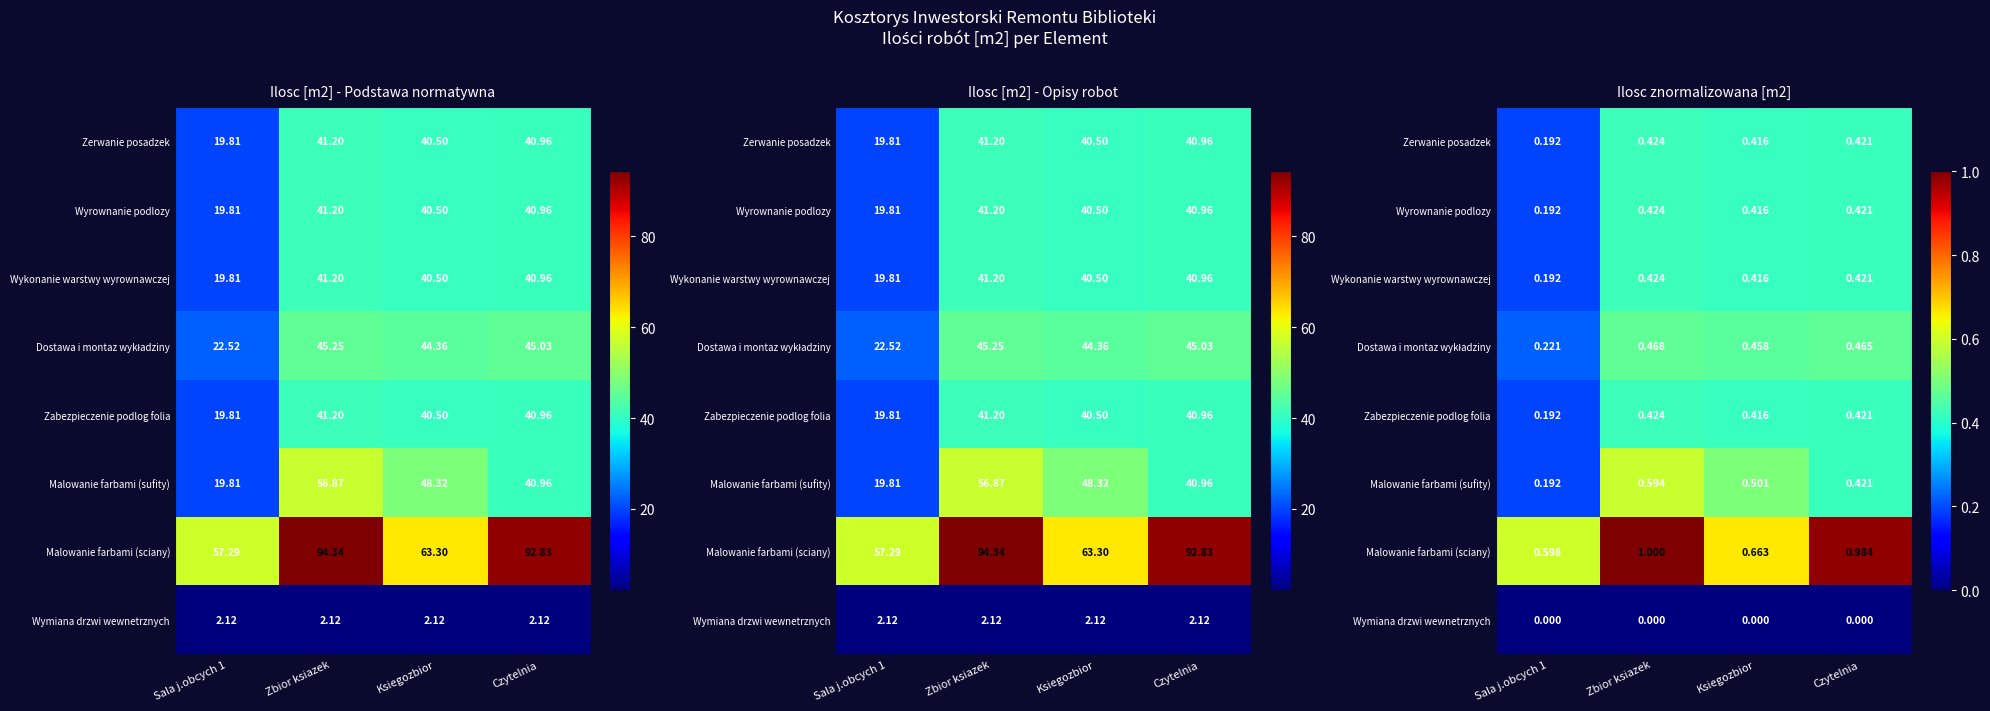

What is the spread (max minus min) of values at Ksiegozbior?

0.7